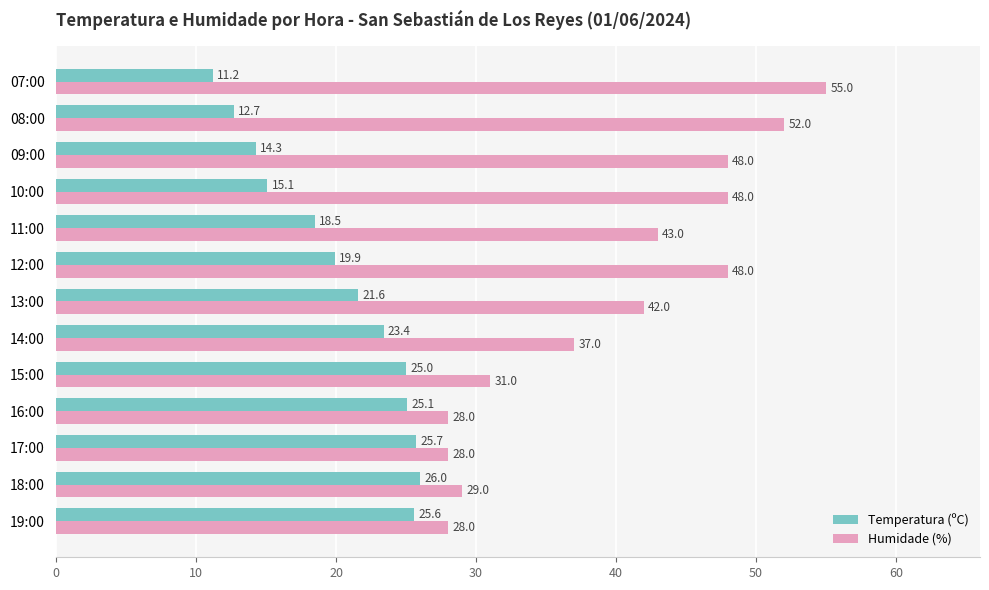

Which series has the largest range (max minus min)?

Humidade (%)